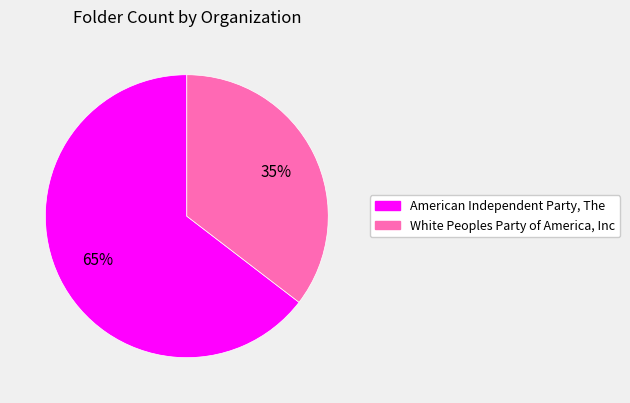

Is the sum of American Independent Party, The and White Peoples Party of America, Inc greater than half?

Yes